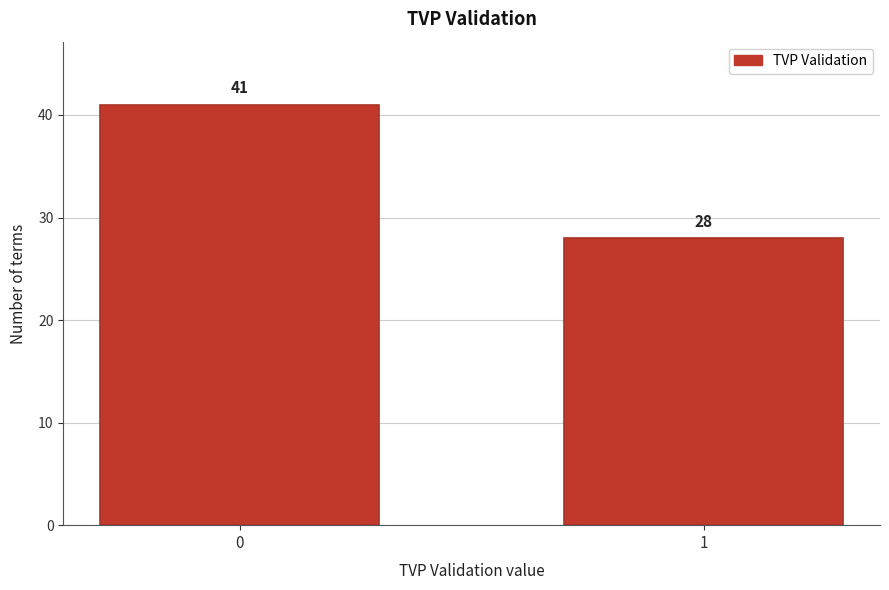

Reading left to right, what are all the values shown in this chart?

0=41	1=28